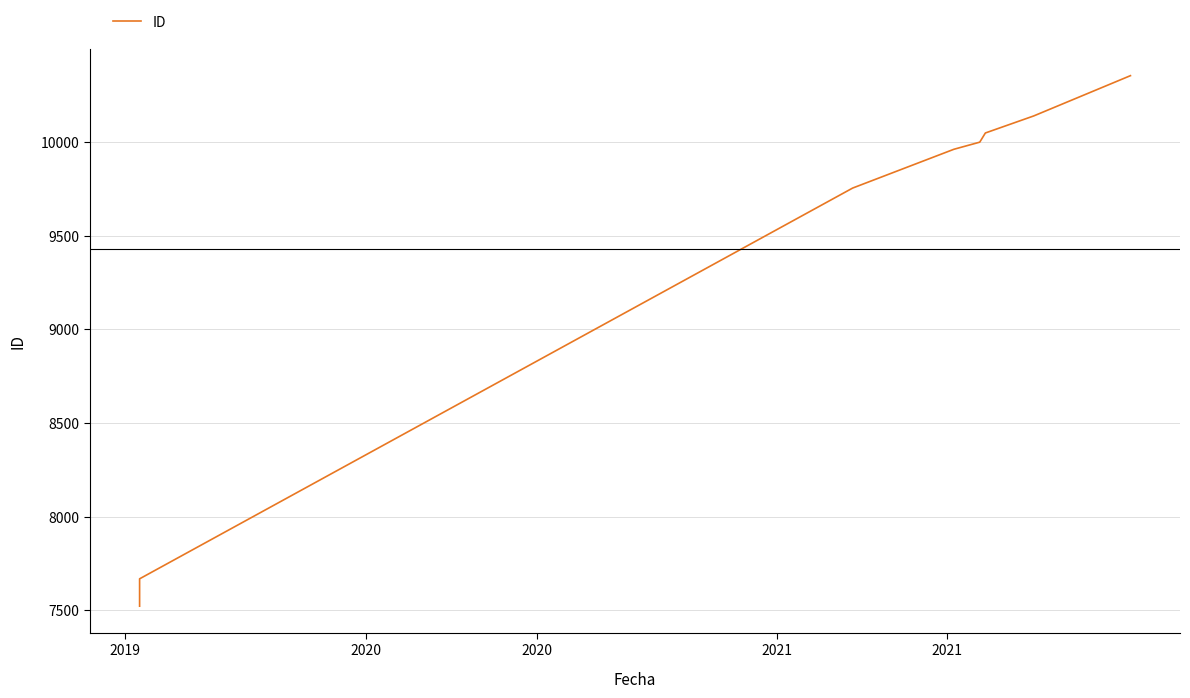

Reading left to right, extract all data points from this chart.

7522	7668	9754	9961	9999	10048	10139	10354